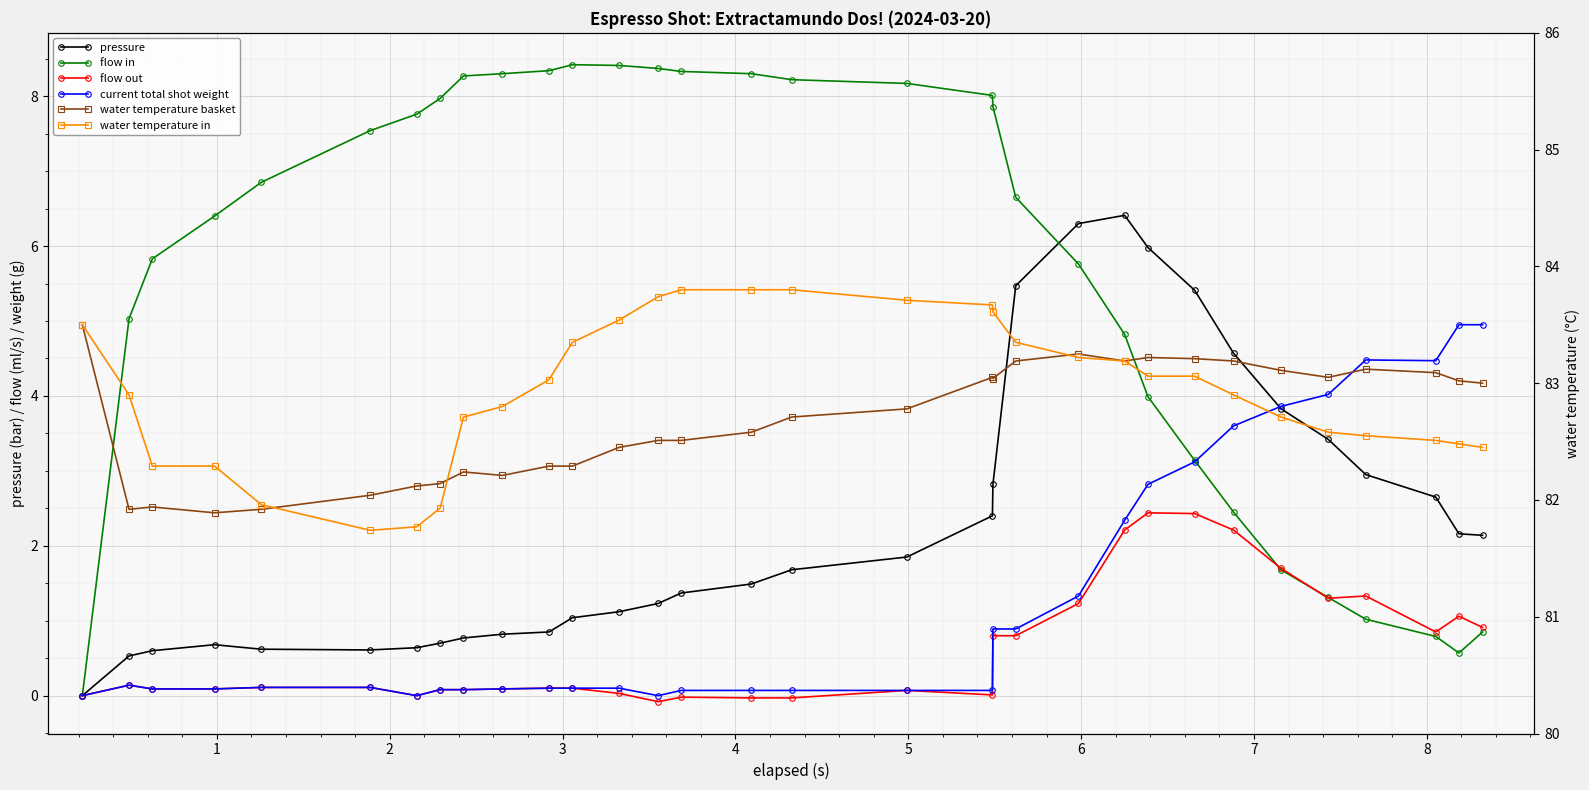

Where is the first local minimum for pressure?

5